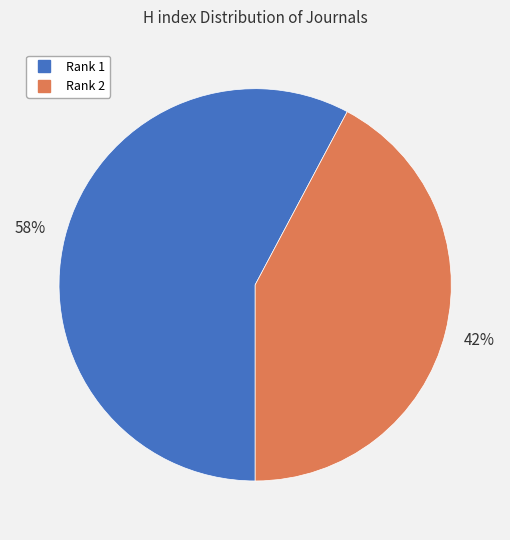

To the nearest percent, what is the average slice percentage?

50%